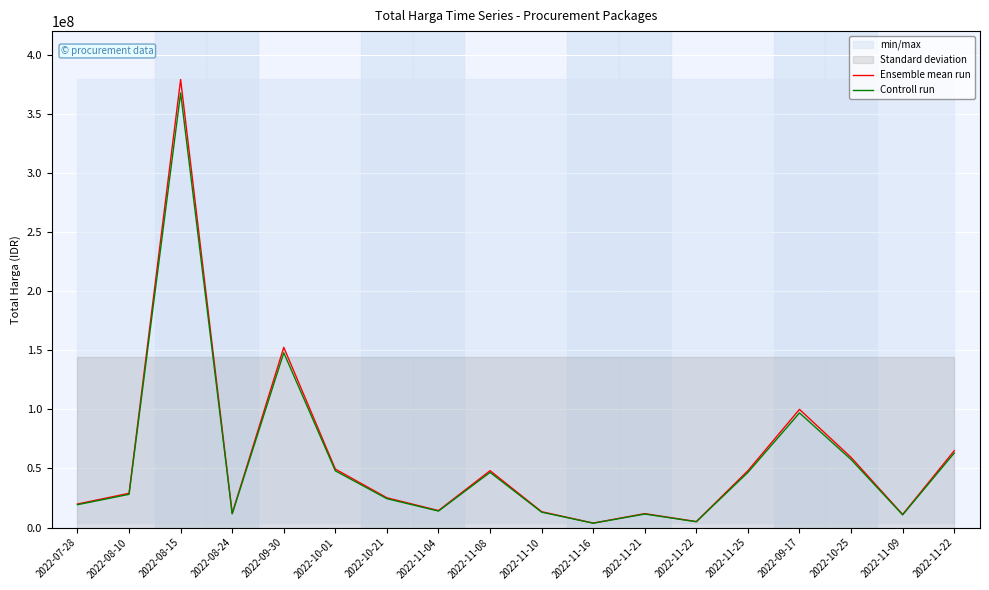

What is the minimum value shown in the chart?

3710250